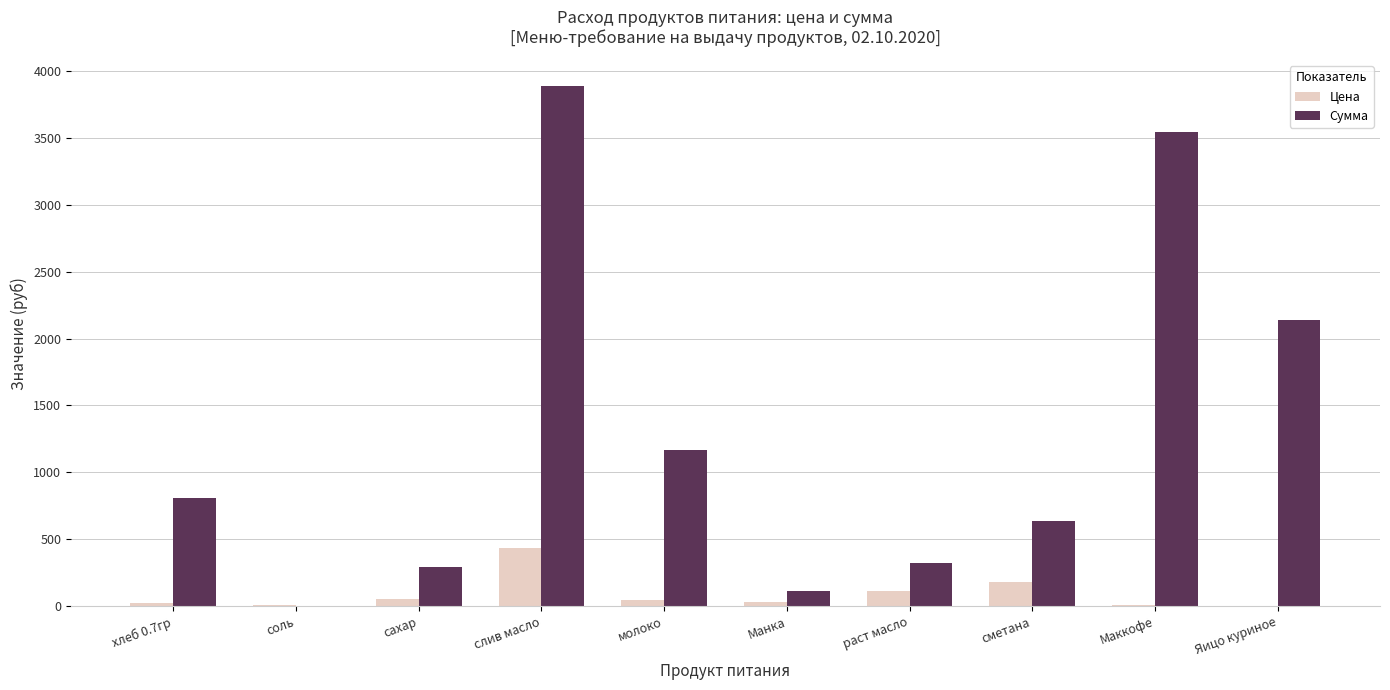

How many categories are shown in the chart?

10